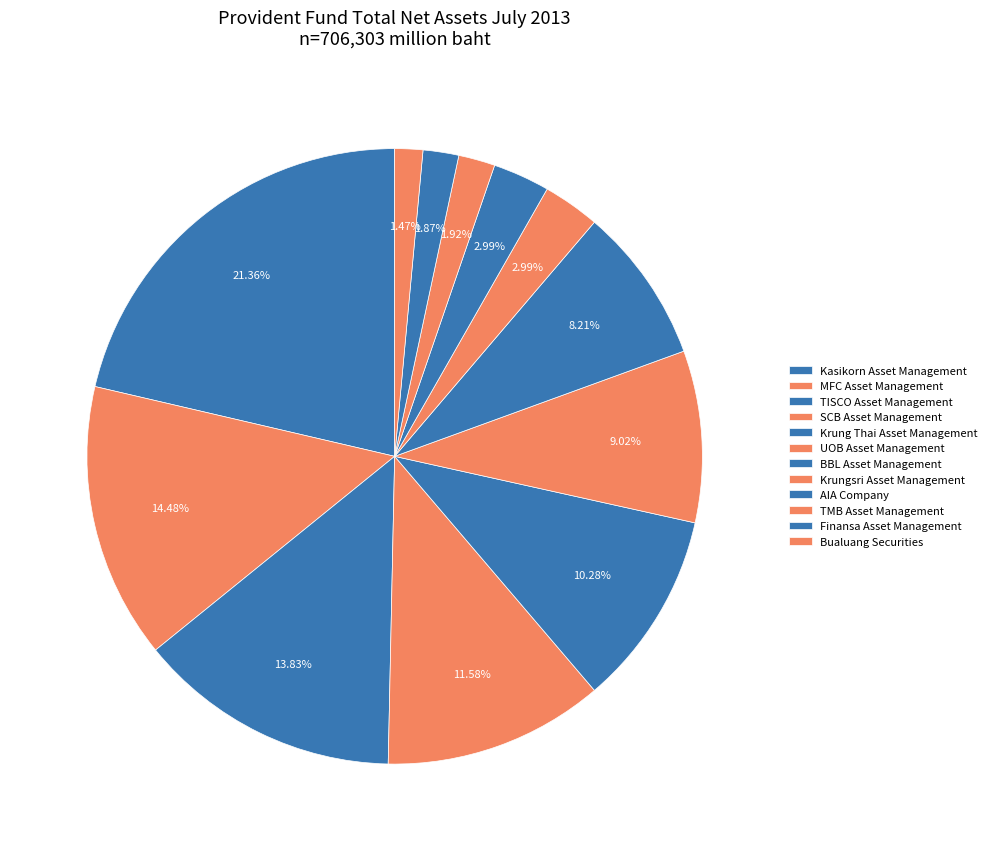

Count the number of slices in the pie.

12